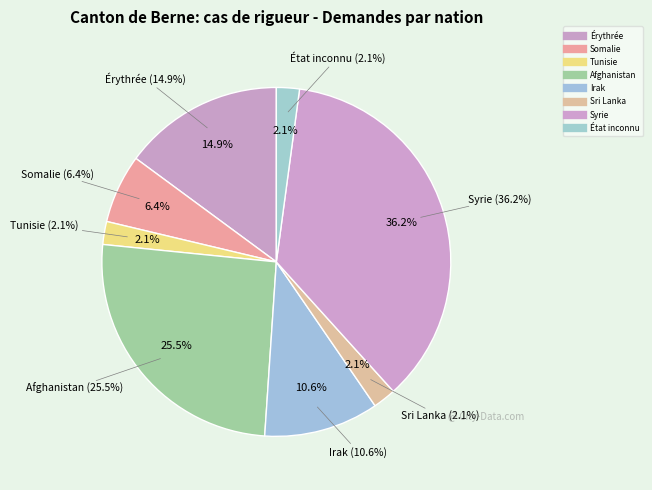

How many segments does this pie chart have?

8